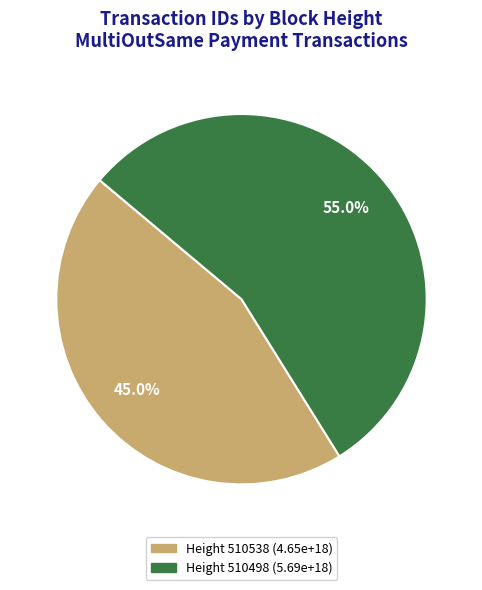

Is there a majority slice in this chart?

Yes